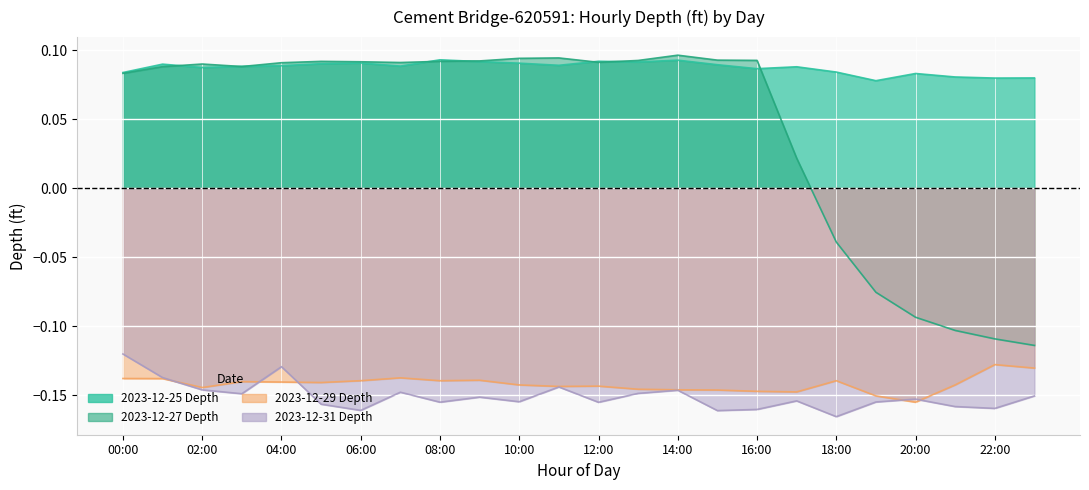

What are all the series names shown in the legend?

2023-12-25 Depth, 2023-12-27 Depth, 2023-12-29 Depth, 2023-12-31 Depth